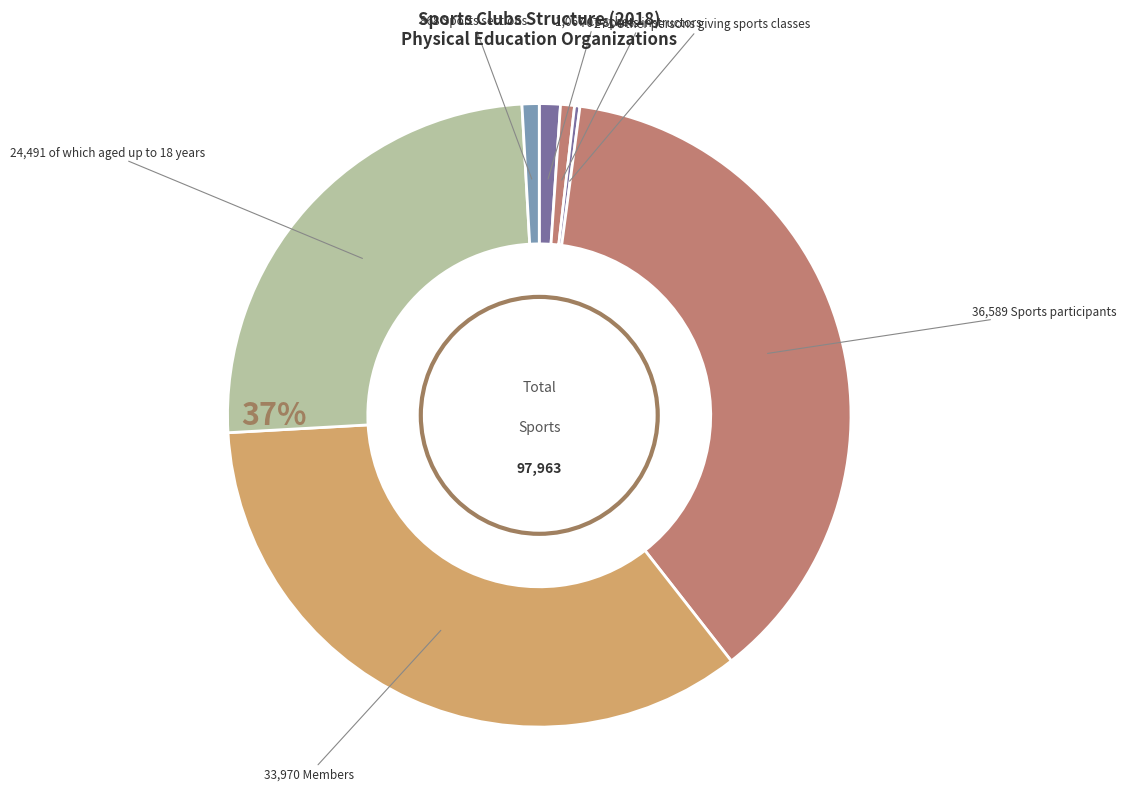

Is Coaches the majority of the pie?

No